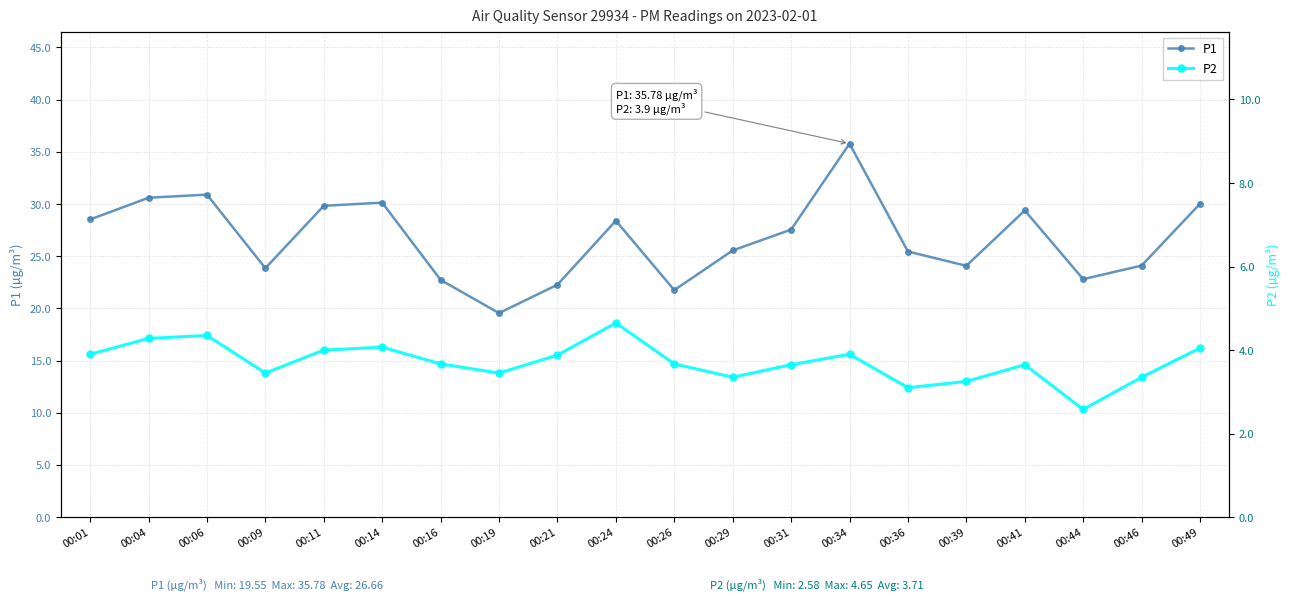

What is the average value of the P1 series?

26.7